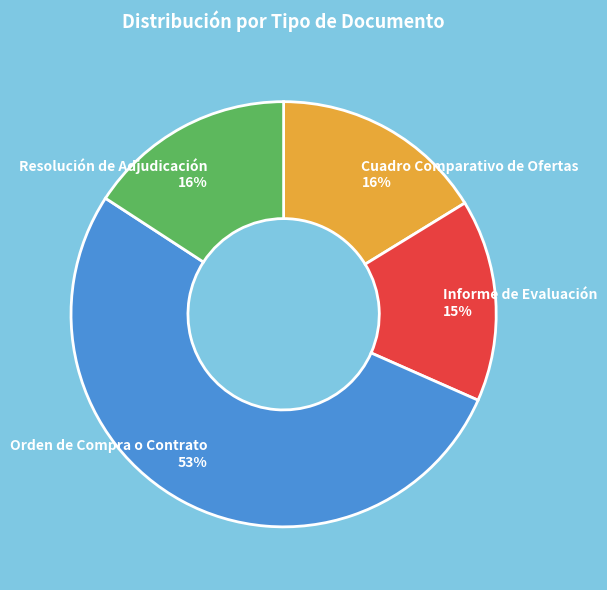

How many segments does this pie chart have?

4